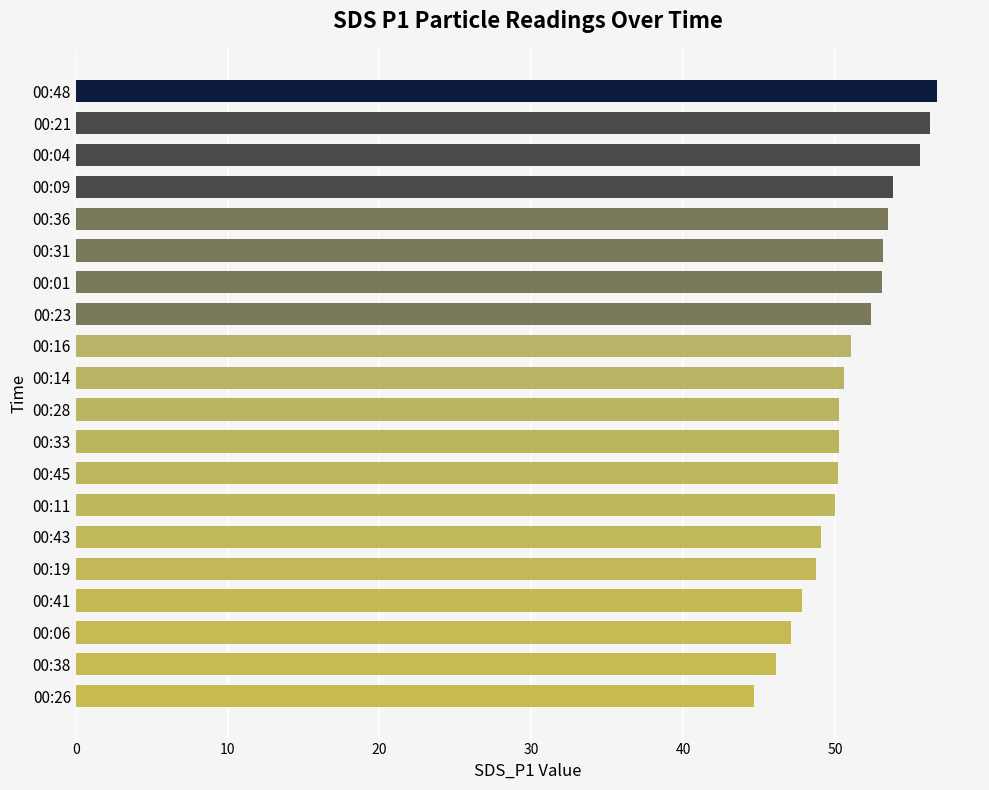

What is the difference between the second highest and minimum values?

11.6